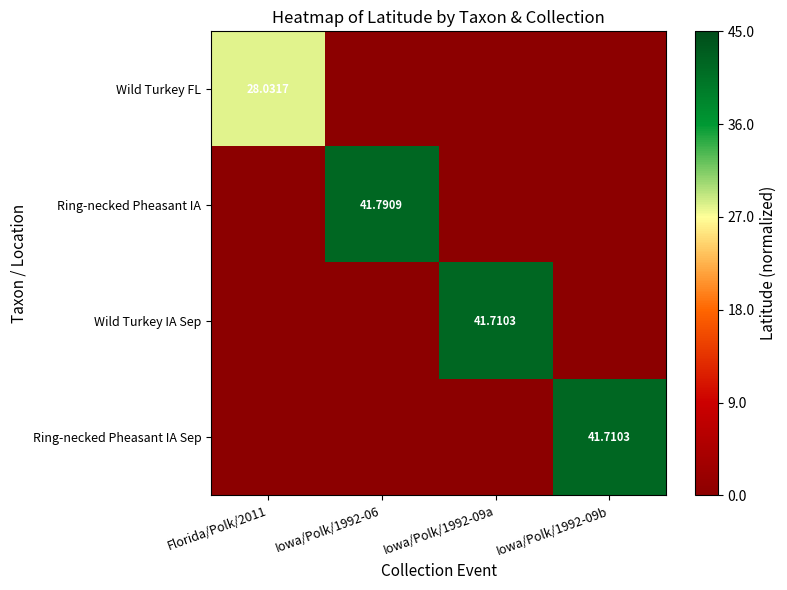

At which label does Ring-necked Pheasant IA Sep reach its minimum?

Florida/Polk/2011